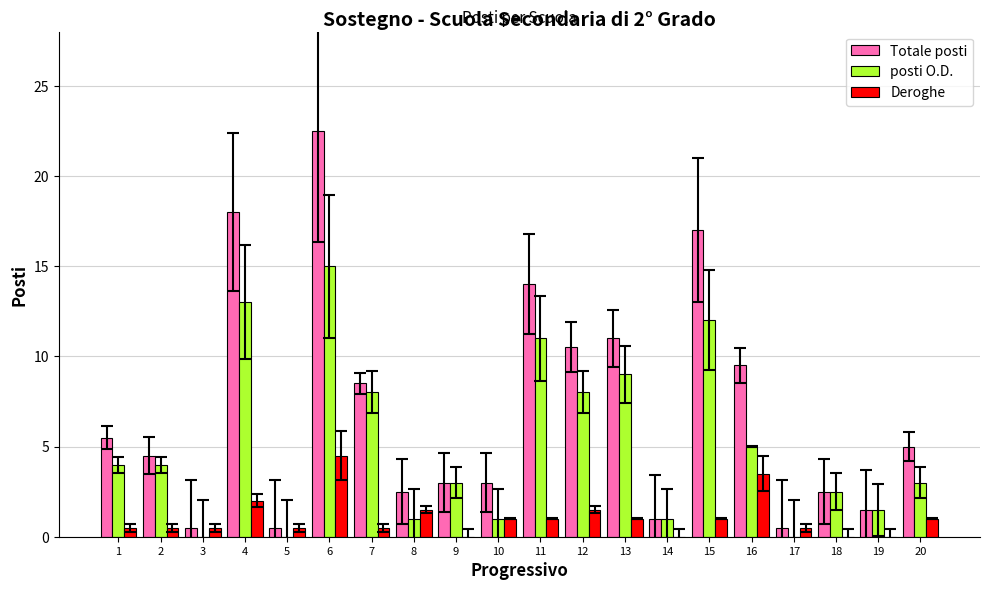

Which series has the largest total across all categories?

Totale posti